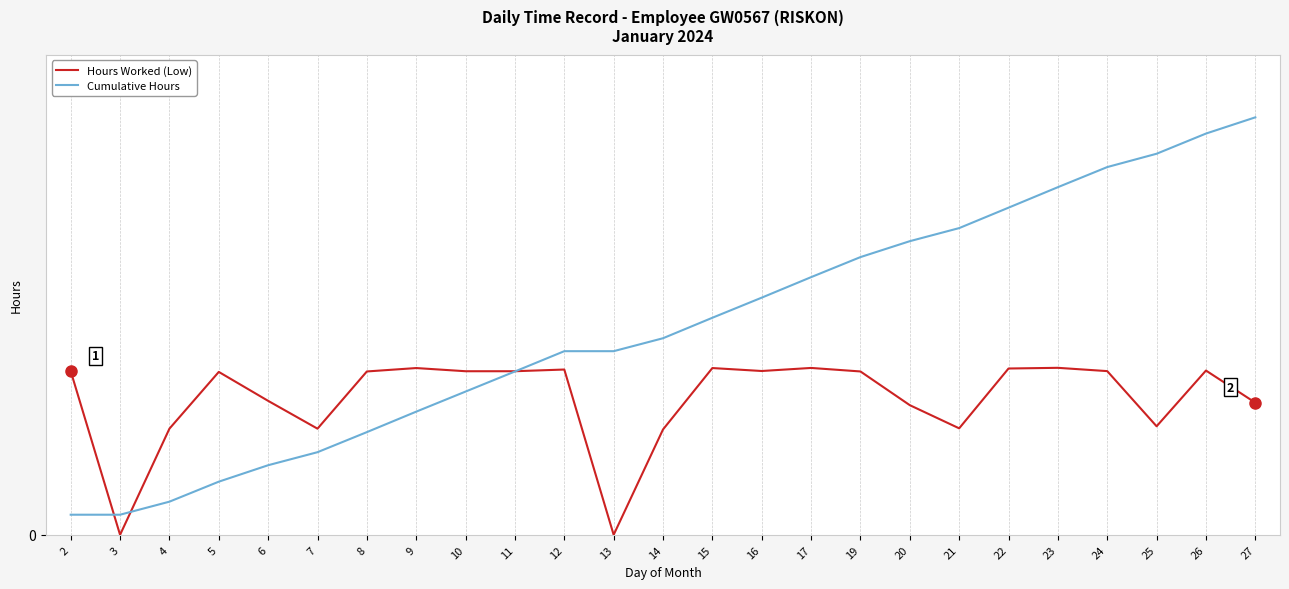

What is the sum of the Hours Worked (Low) values at 3 and 11?

14.4